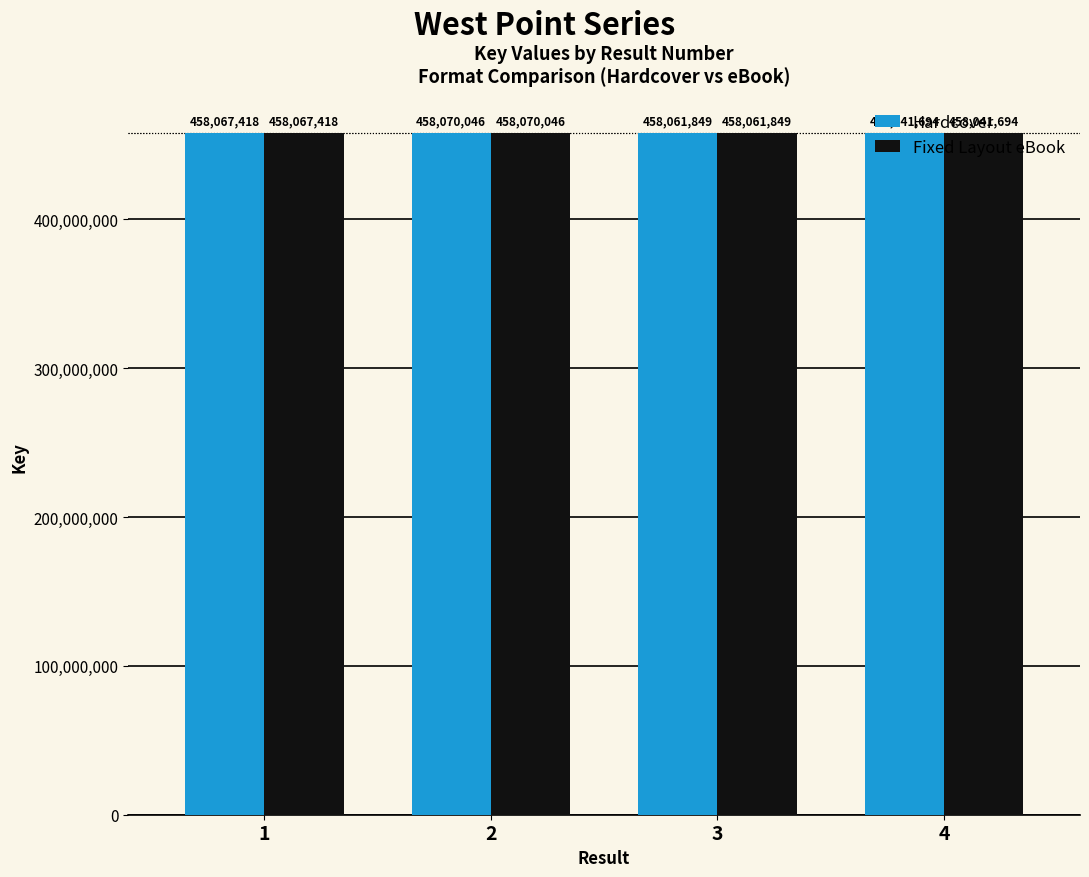

List the labels in order of Hardcover value, largest first.

2, 1, 3, 4